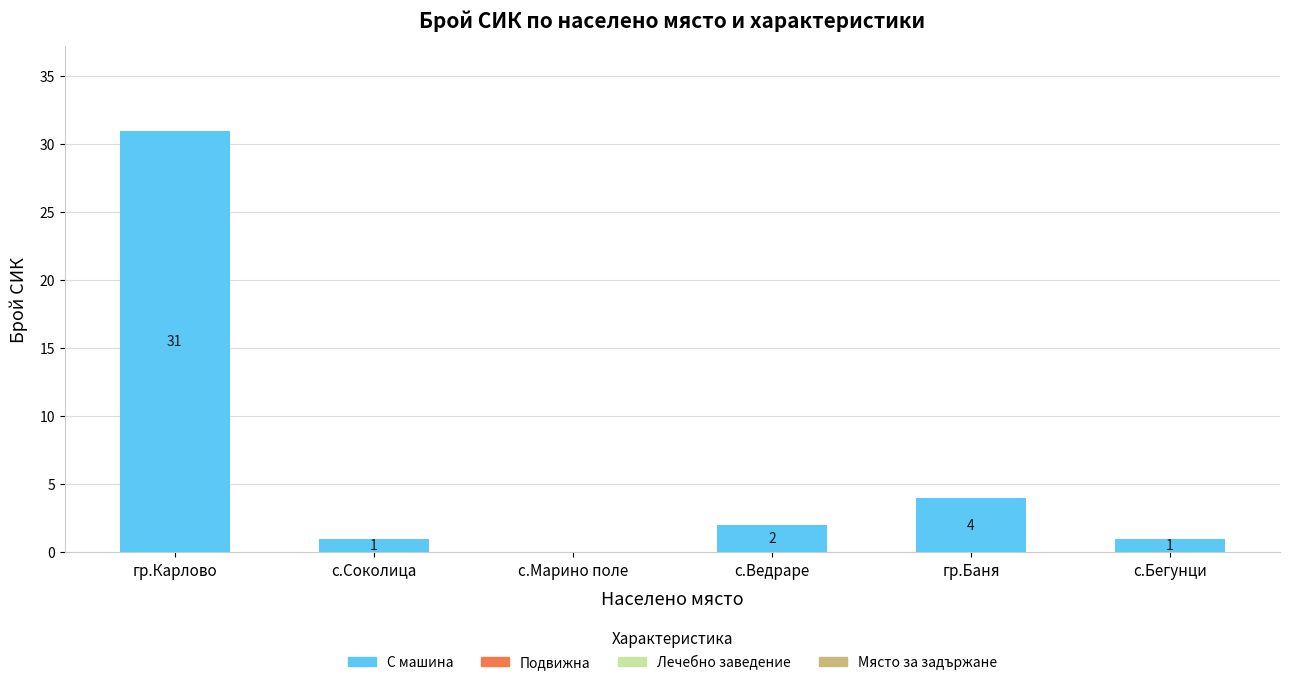

Are the bars horizontal?

No